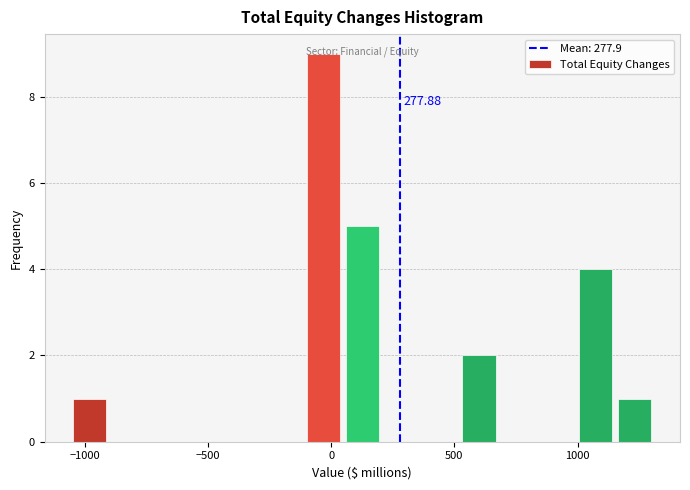

Read against the x-axis, roughly where is the centre of the tallest bar?

-50